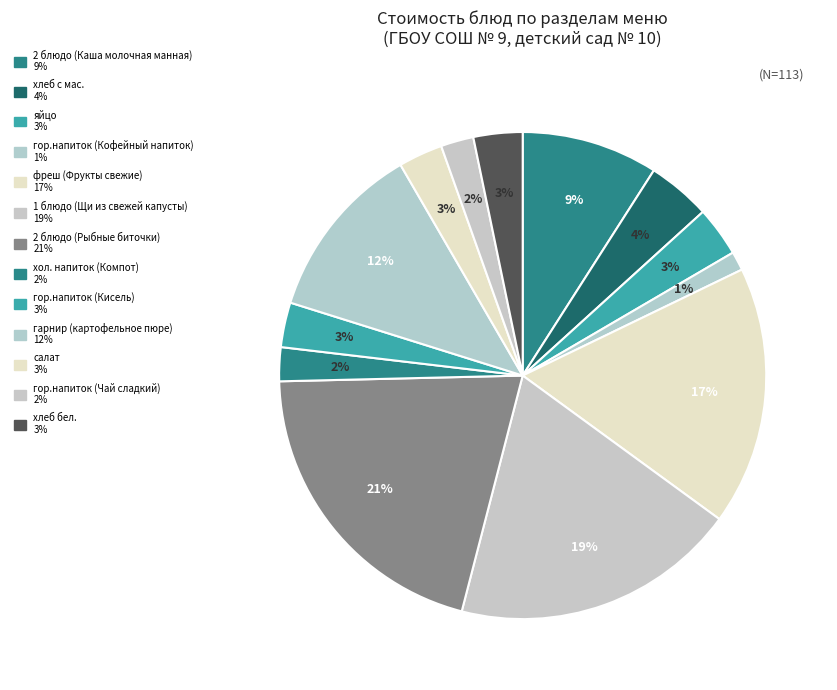

Which category has the smallest portion of the pie?

гор.напиток (Кофейный напиток)